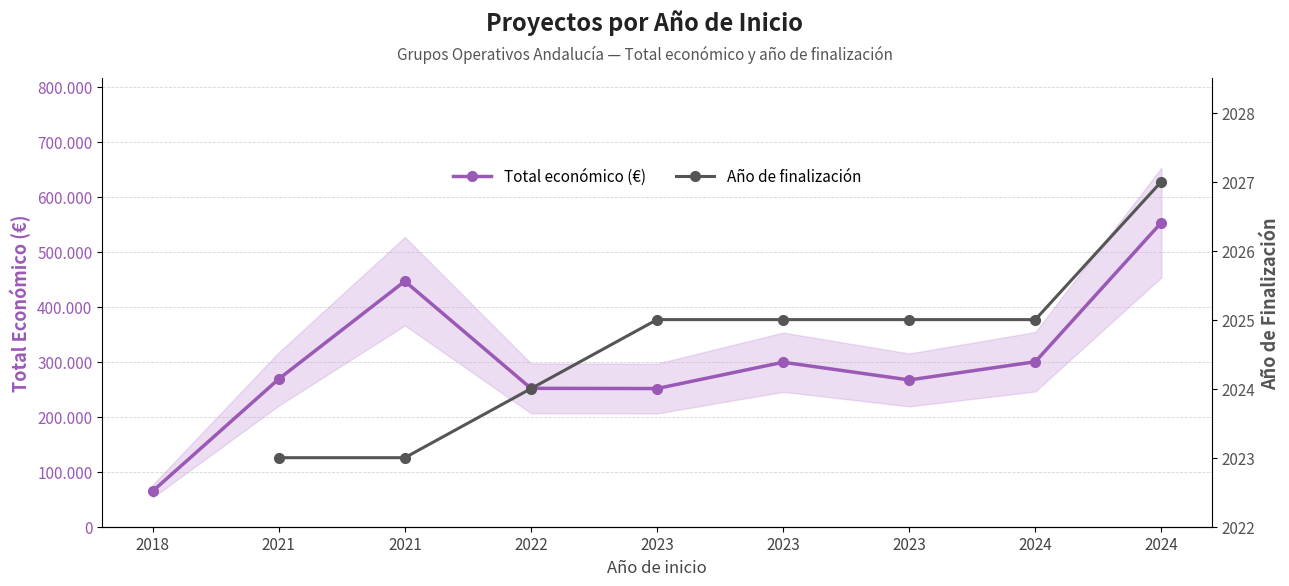

True or false: Año de finalización and Total económico (€) intersect in this chart.

False